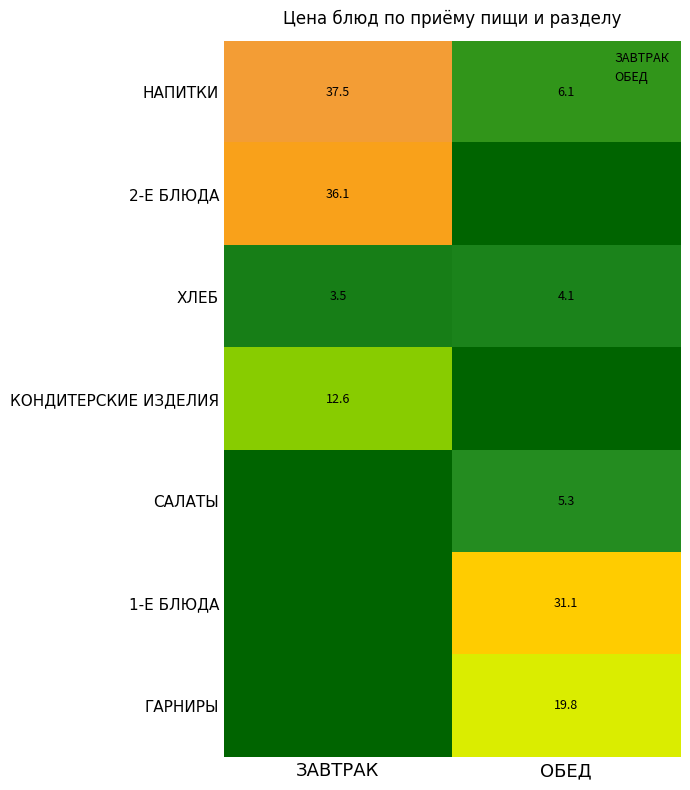

At which label does ХЛЕБ first exceed 4?

ОБЕД